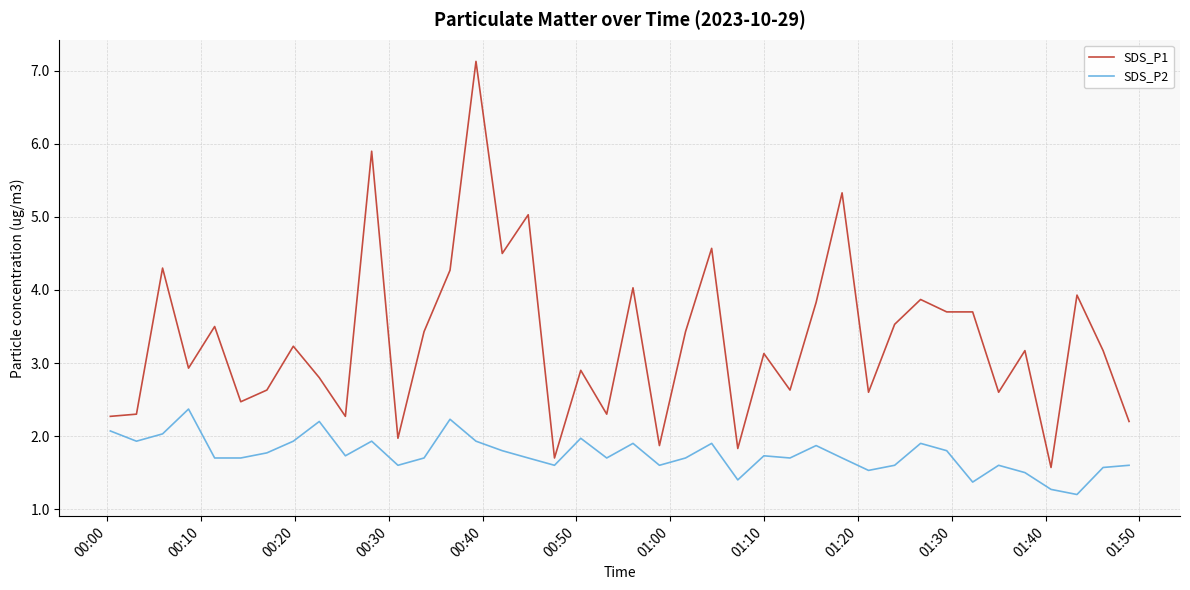

What is the difference between the maximum and minimum values in the SDS_P1 series?

5.6